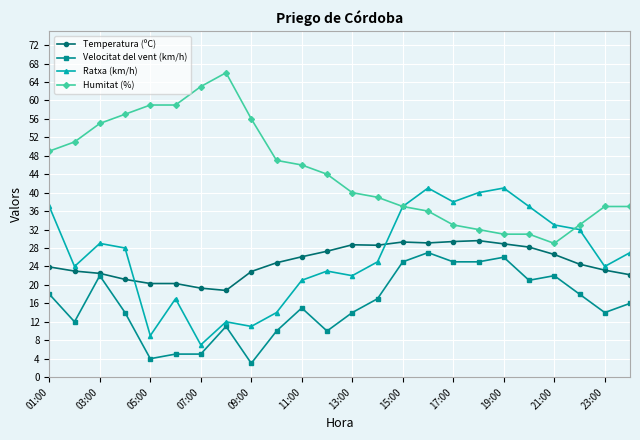

True or false: Humitat (%) and Temperatura (ºC) cross at least once.

False